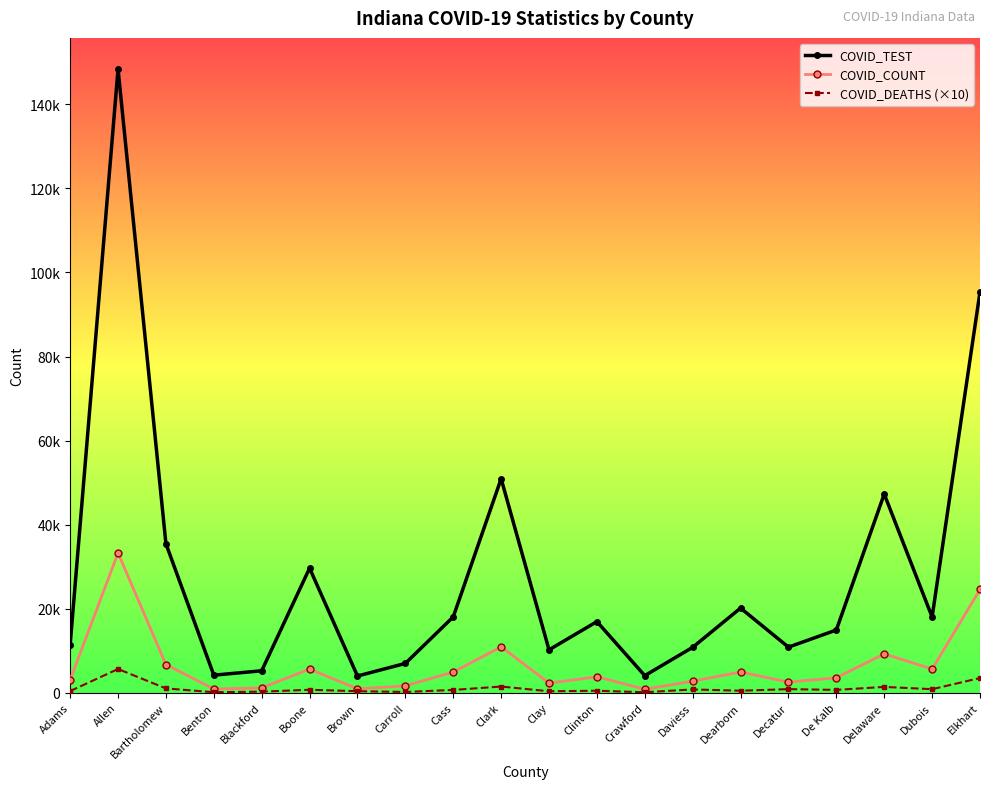

What is the label of the 5th point from the left?

Blackford